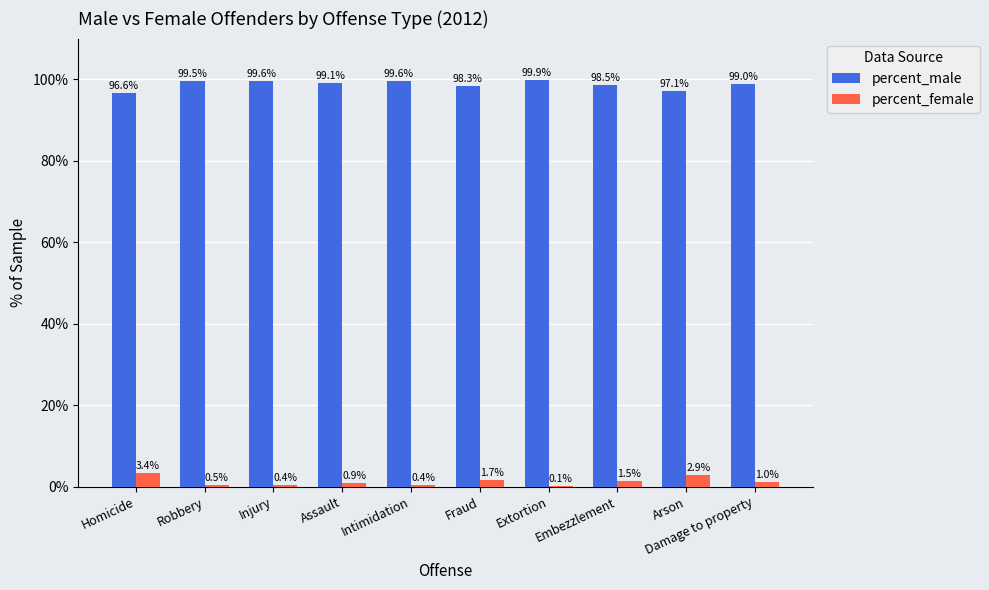

What is the maximum value shown in the chart?

99.9